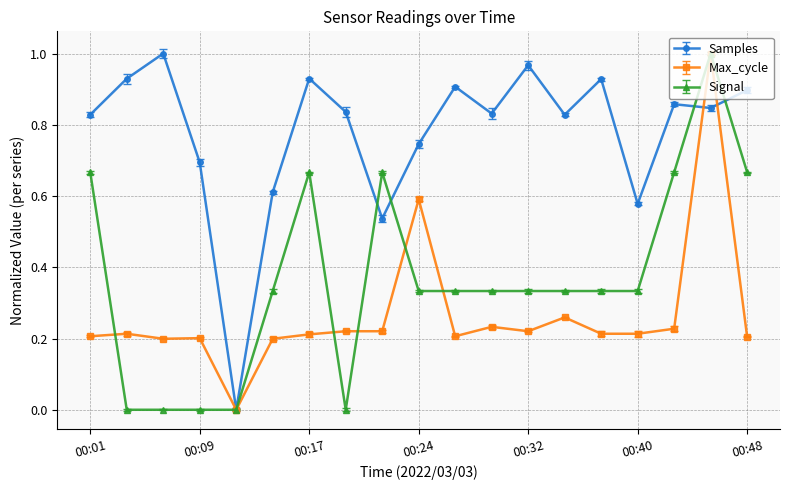

What is the value of the Samples point at the 12th from the left?

0.8